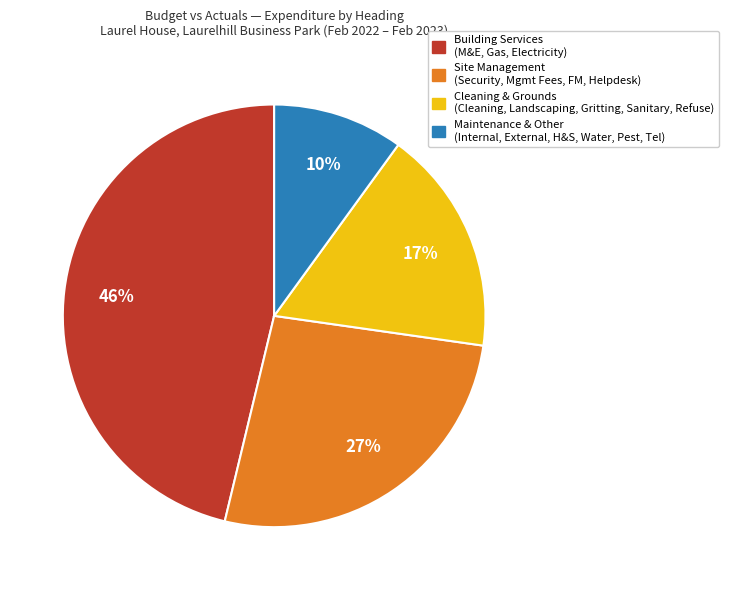

Is there any slice that represents more than half of the pie?

No